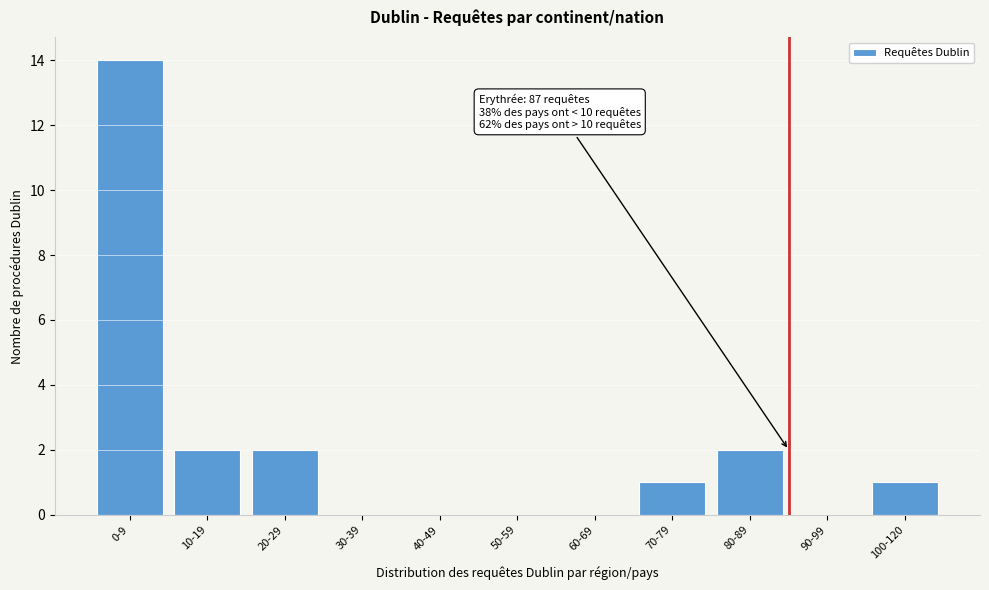

Reading left to right, extract all data points from this chart.

0-9=14	10-19=2	20-29=2	30-39=0	40-49=0	50-59=0	60-69=0	70-79=1	80-89=2	90-99=0	100-120=1